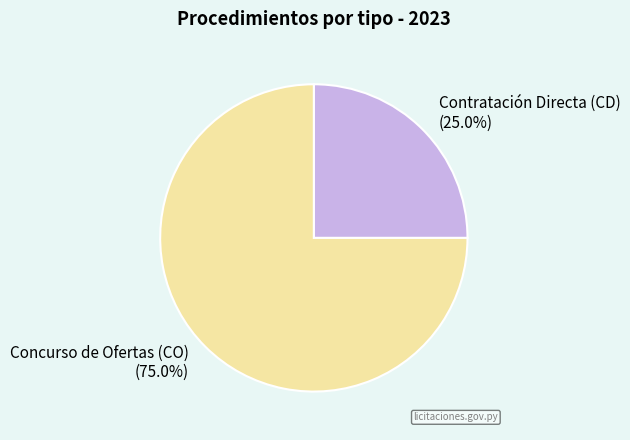

Rank the categories by value from lowest to highest.

Contratación Directa (CD), Concurso de Ofertas (CO)